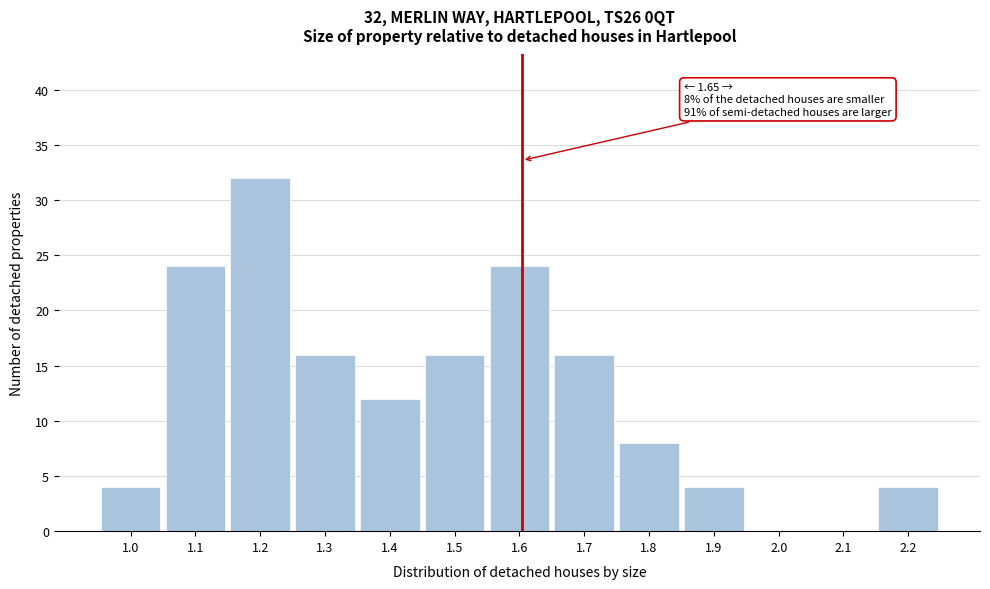

Reading right to left, transcribe all the data shown in this chart.

2.2=4	2.1=0	2.0=0	1.9=4	1.8=8	1.7=16	1.6=24	1.5=16	1.4=12	1.3=16	1.2=32	1.1=24	1.0=4